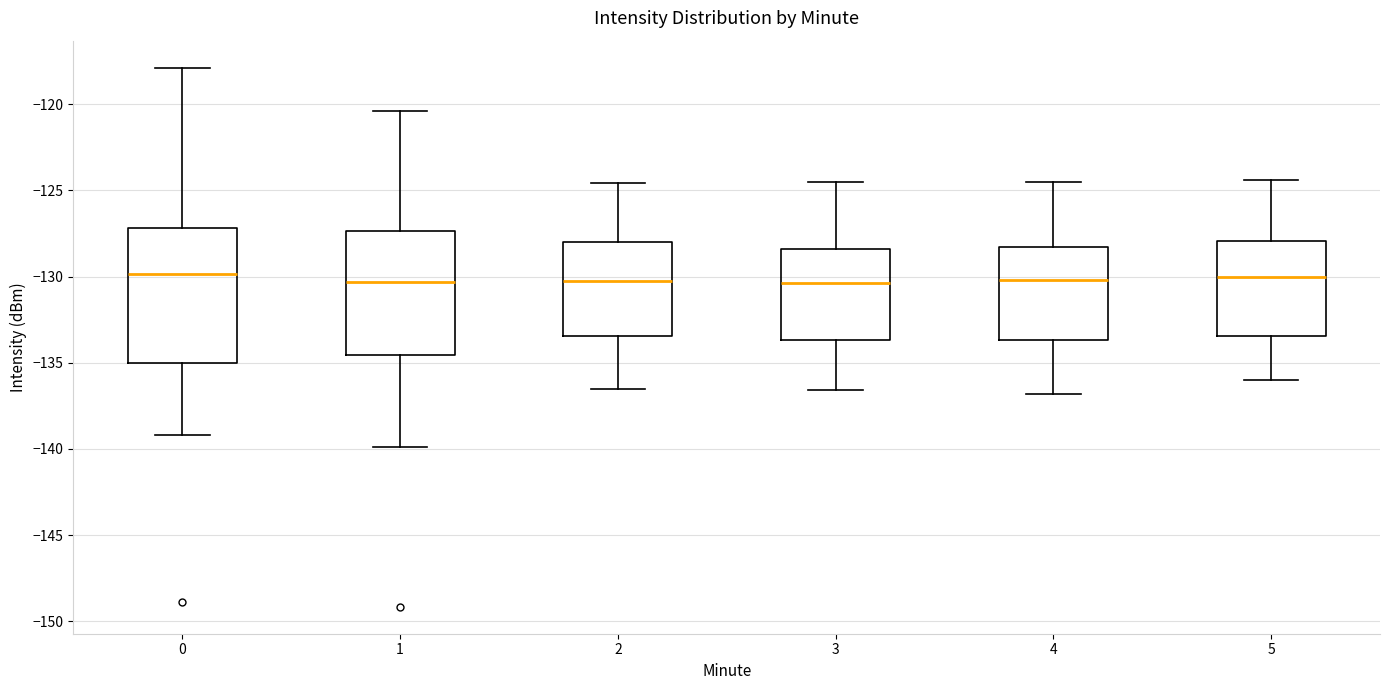

Reading left to right, read every box against the y-axis: the position of its median line, the range the box covers, and the ends of its whiskers. The values are not printed on the chart, so give them approximately, as read against the axis.

0: median -130.0, box -135.0 to -127.0, whiskers -139.0 to -118.0
1: median -130.5, box -134.5 to -127.5, whiskers -140.0 to -120.5
2: median -130.0, box -133.5 to -128.0, whiskers -136.5 to -124.5
3: median -130.5, box -133.5 to -128.5, whiskers -136.5 to -124.5
4: median -130.0, box -133.5 to -128.5, whiskers -137.0 to -124.5
5: median -130.0, box -133.5 to -128.0, whiskers -136.0 to -124.5